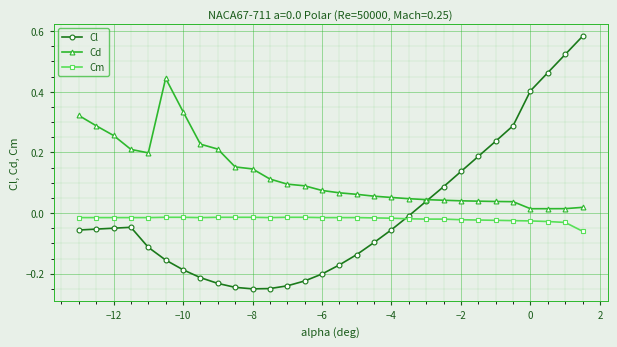

True or false: Cd and Cm cross at least once.

False